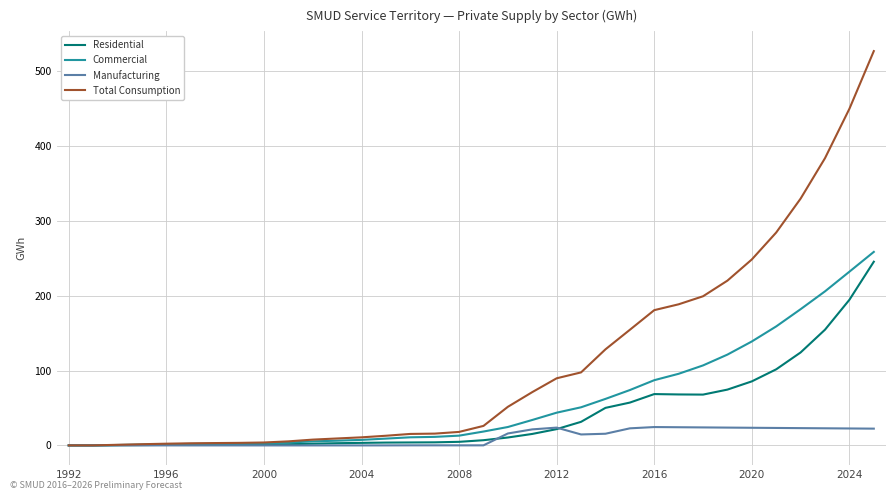

List the series in order of their peak value, lowest first.

Manufacturing, Residential, Commercial, Total Consumption